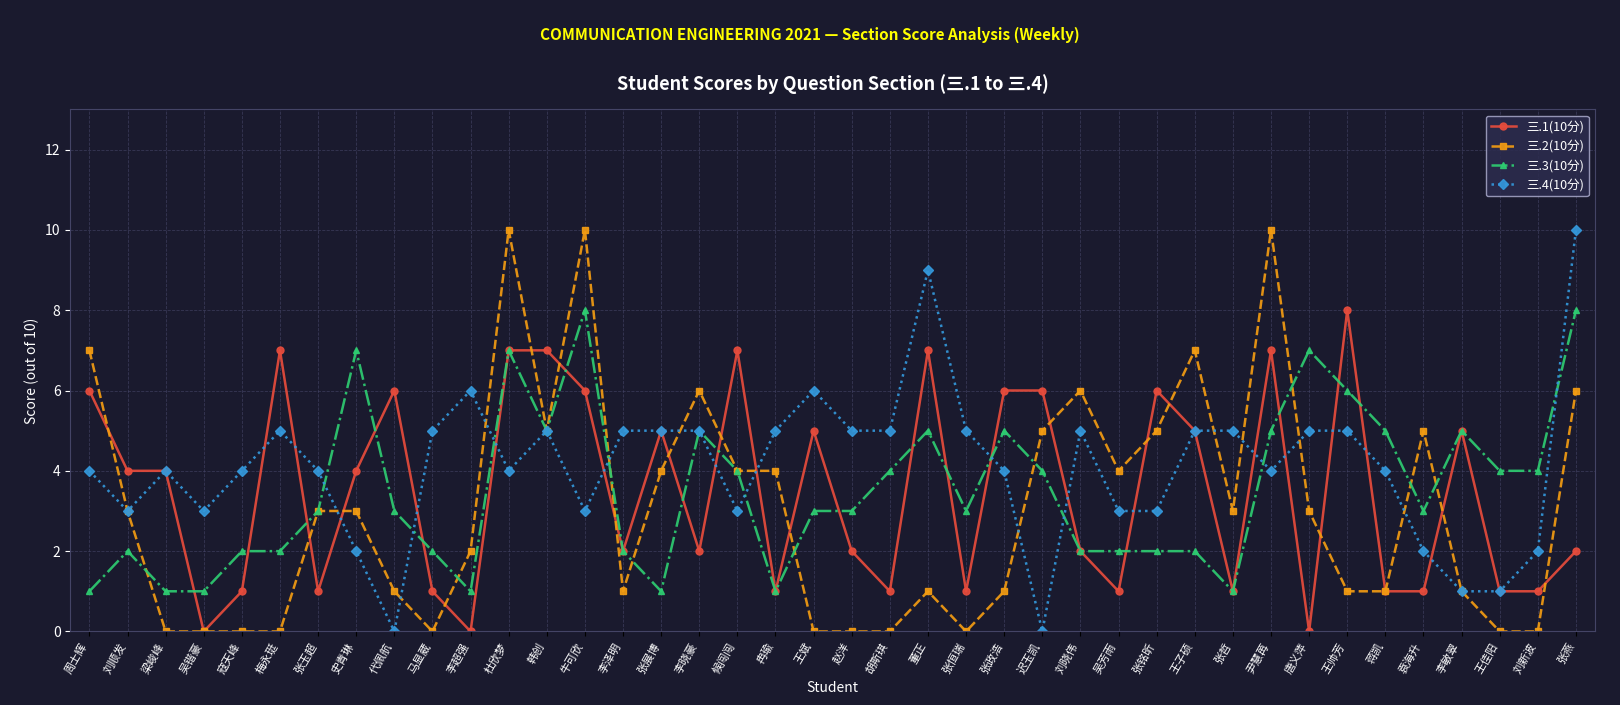

Rank the series at 王帅芳 from highest to lowest value.

三.1(10分), 三.3(10分), 三.4(10分), 三.2(10分)